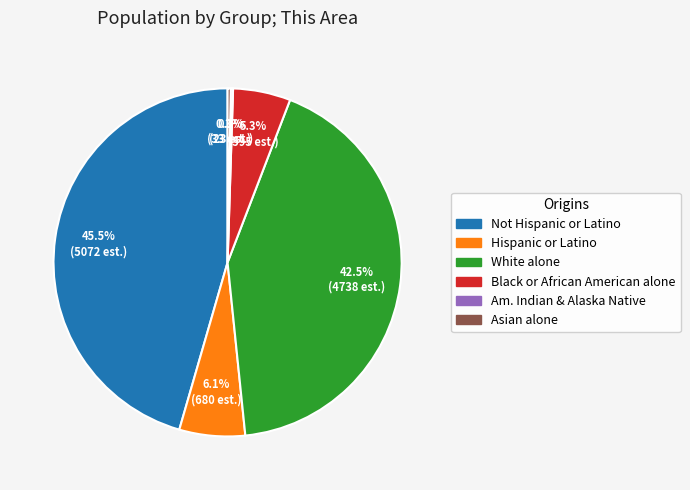

Does any single category account for the majority?

No